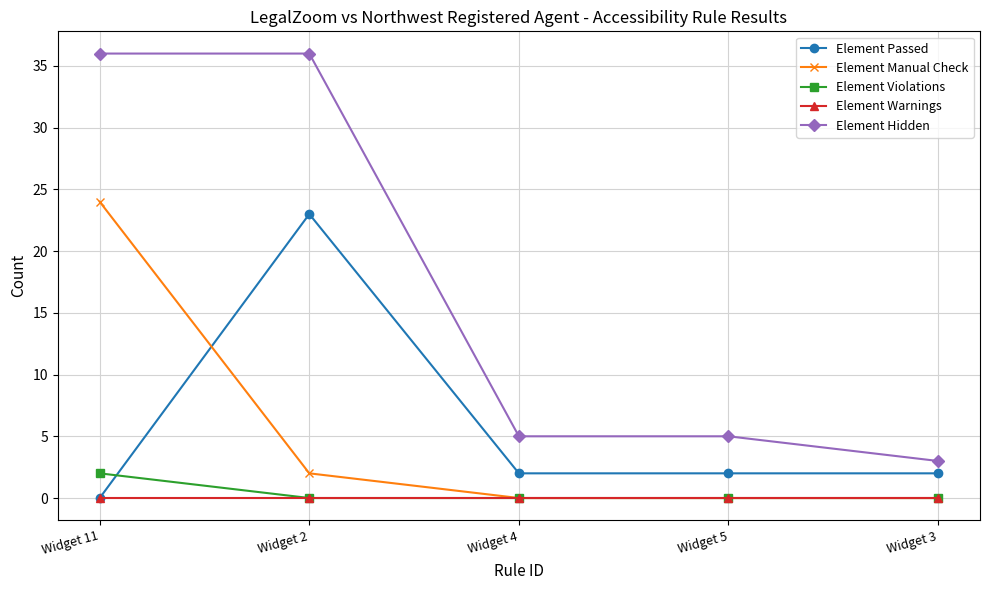

Which series changed the most between Widget 2 and Widget 5?

Element Hidden